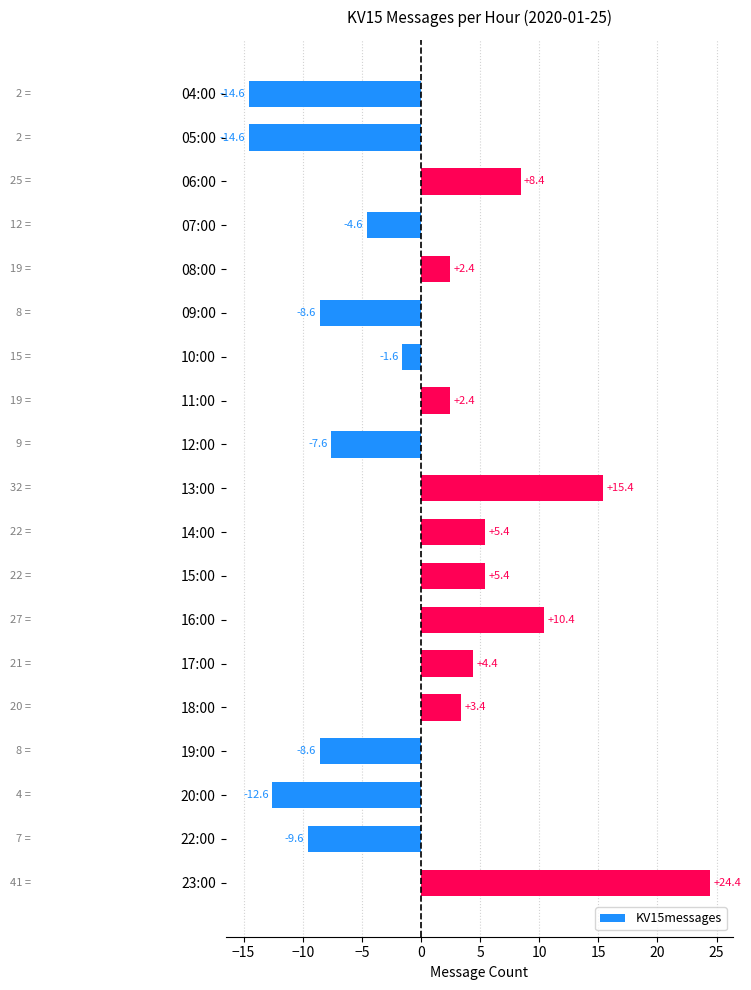

What is the smallest value displayed?

-14.6